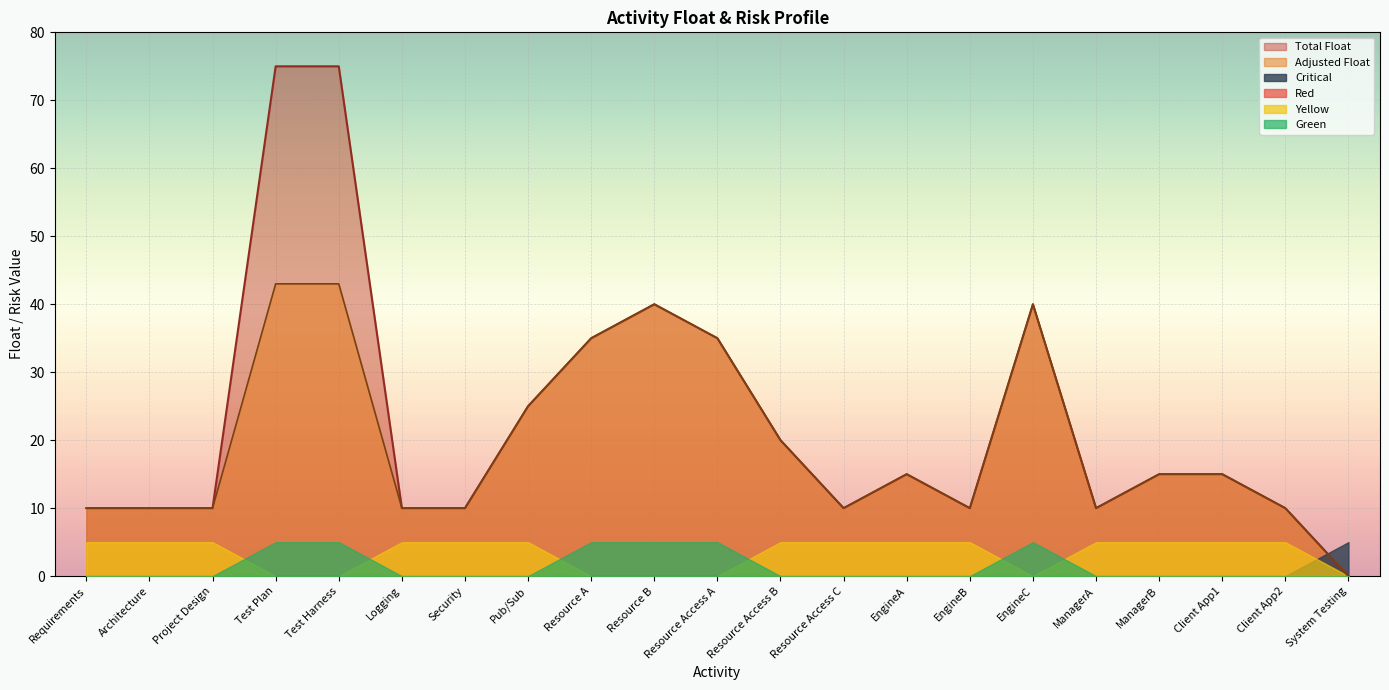

At which label does Yellow reach its peak?

Requirements